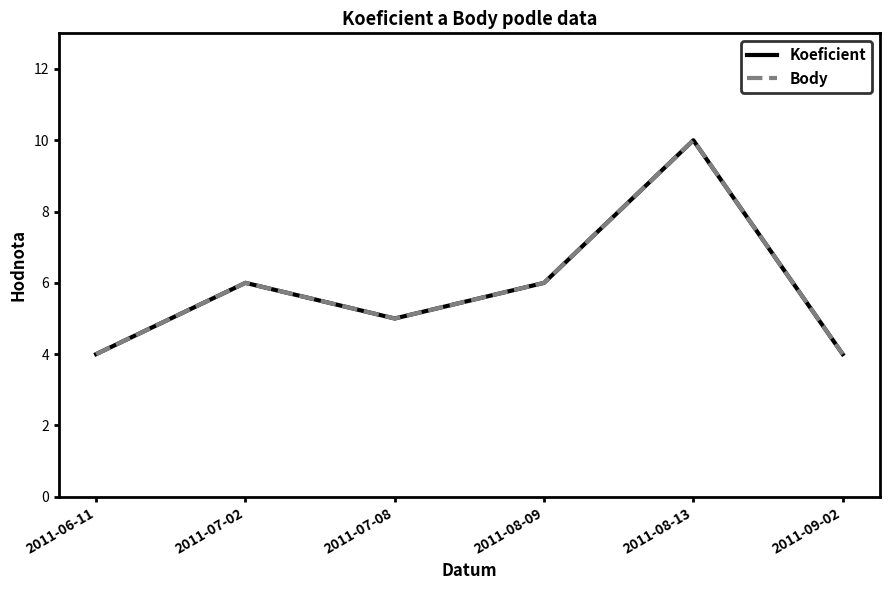

Where is the first local minimum for Koeficient?

2011-07-08